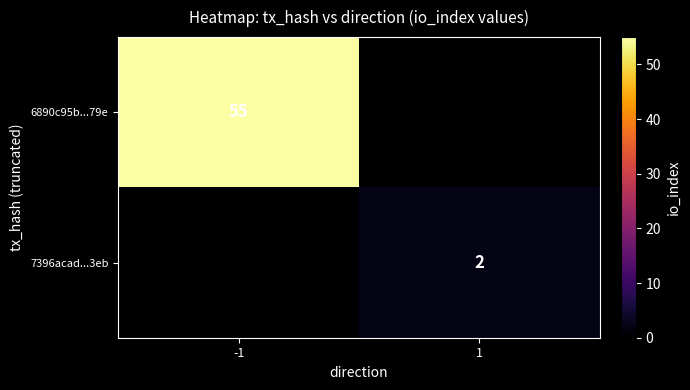

The value of 6890c95b...79e at -1 is 19. True or false?

False